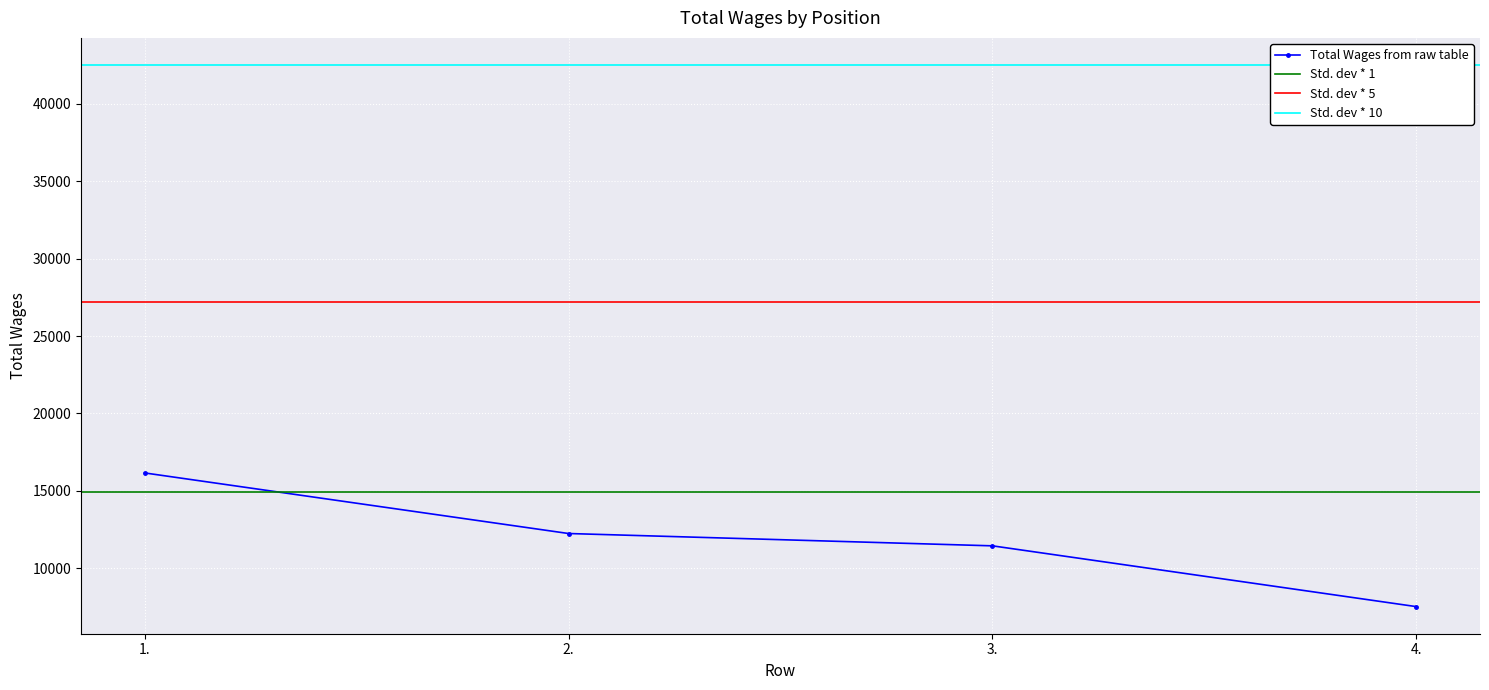

What is the label of the 1st point from the left?

1.